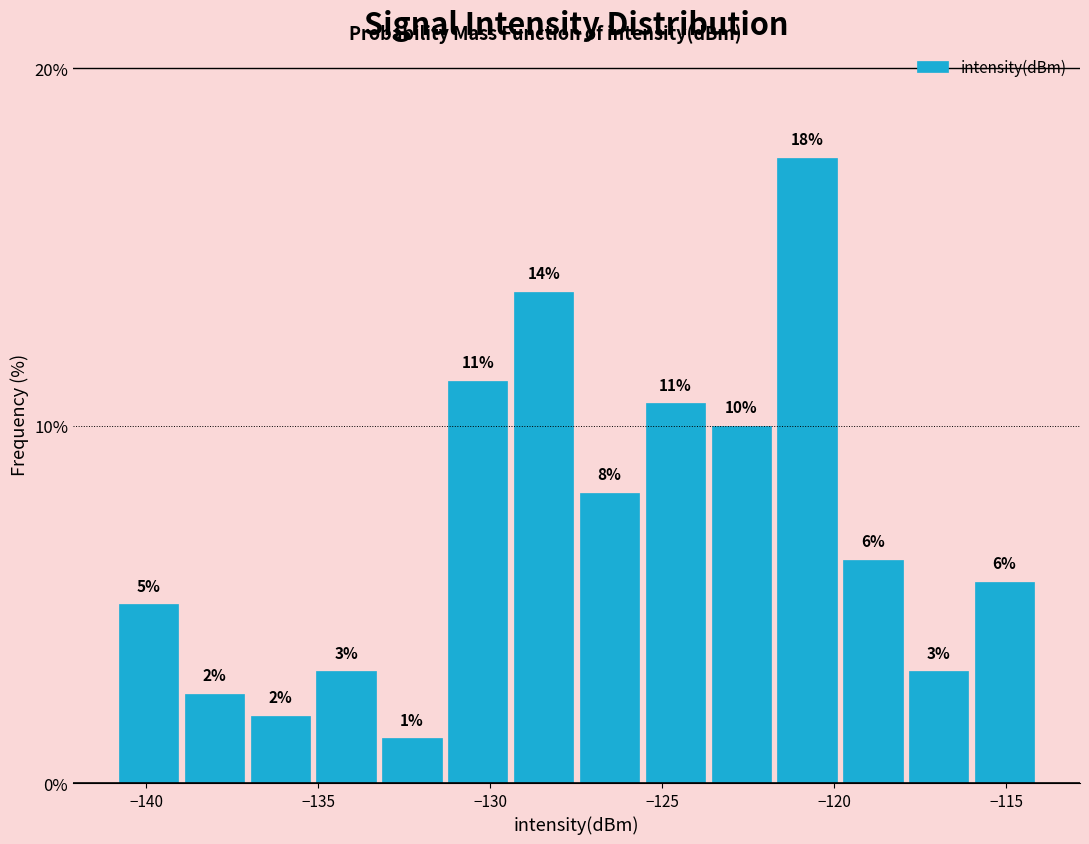

Around what value on the x-axis is the tallest bar? Give the approximate position of its centre, as read against the axis.

-121.0